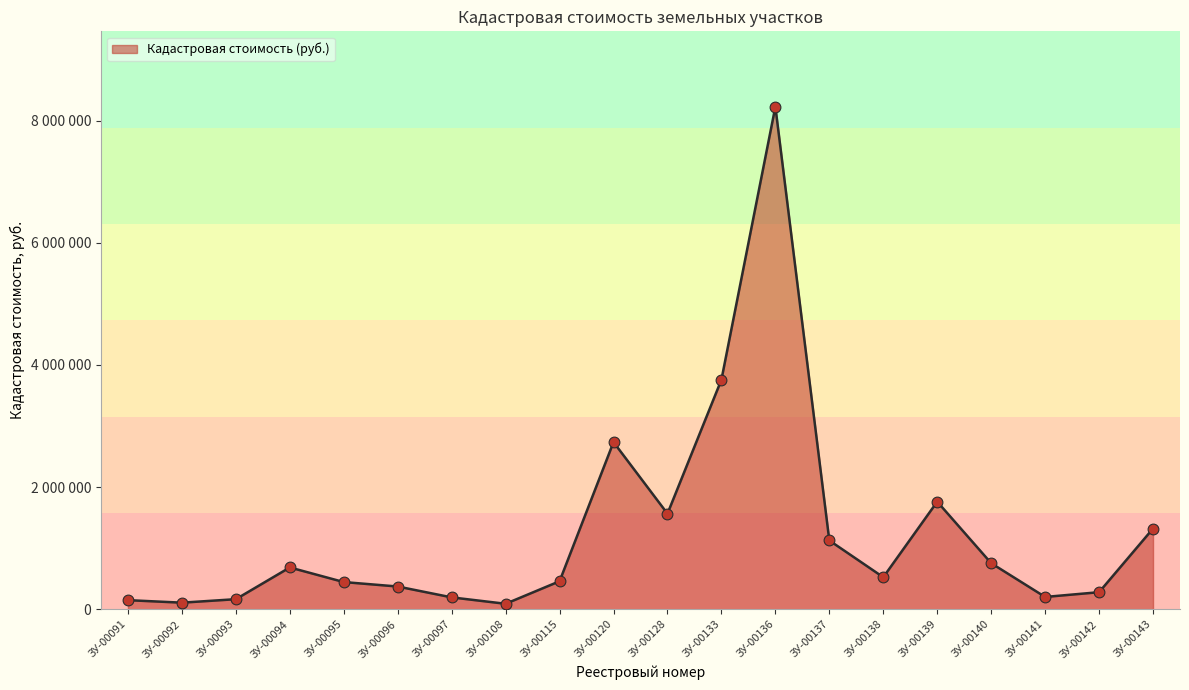

What is the change in value from ЗУ-00137 to ЗУ-00141?

-924710.9